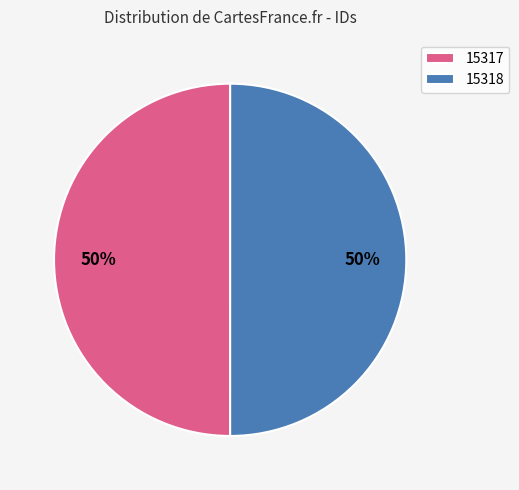

Approximately how many times larger is the value at 15318 compared to 15317?

1.0